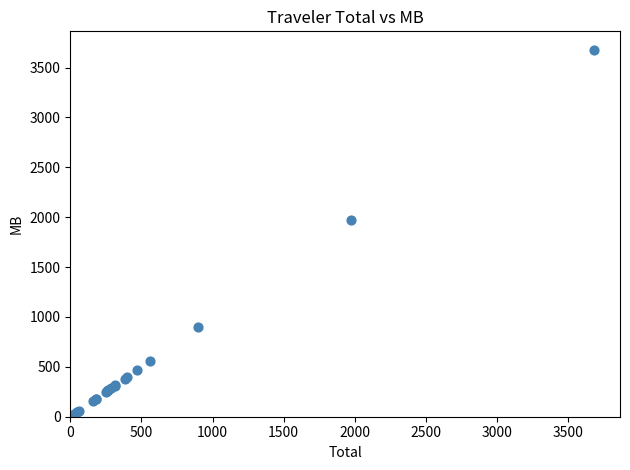

What Y value in the scatter plot is closest to 1852?

1975.2